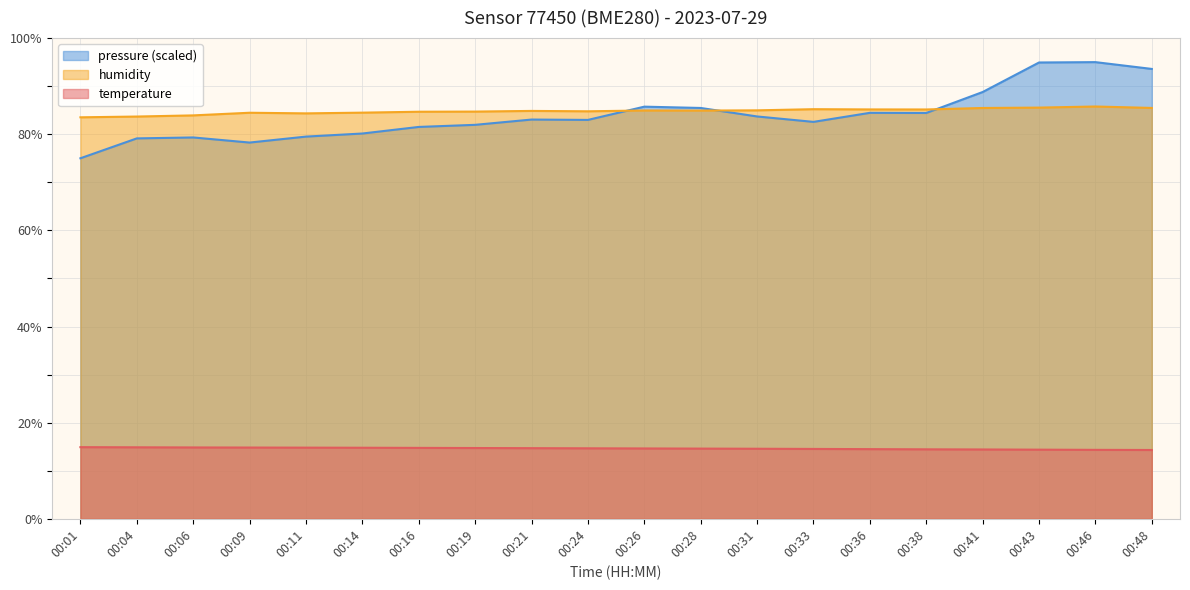

Where does the humidity series first go above 84?

00:09